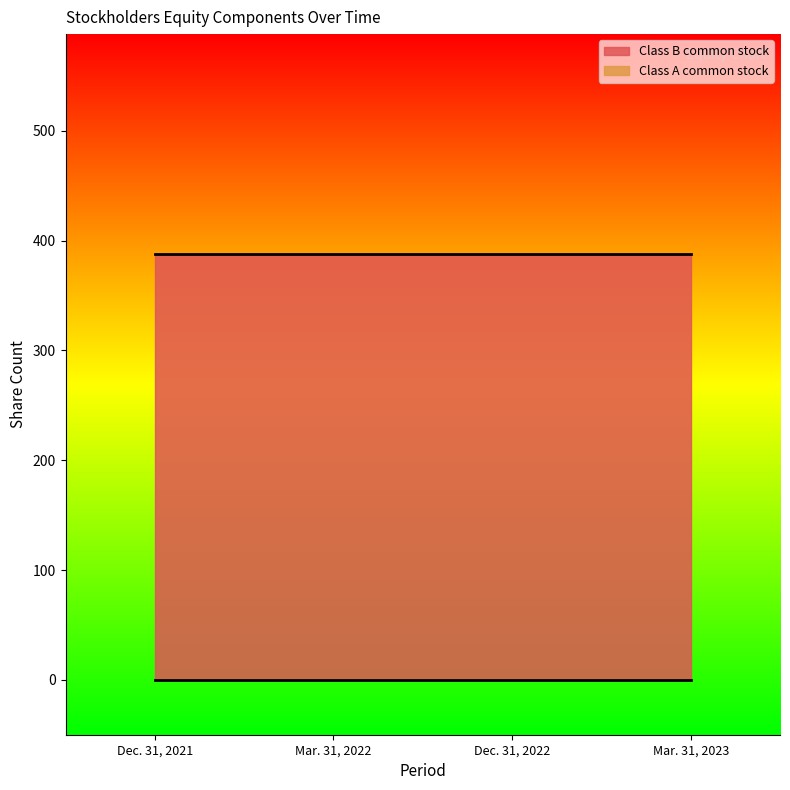

What is the sum of the Class B common stock values at Mar. 31, 2023 and Mar. 31, 2022?

776